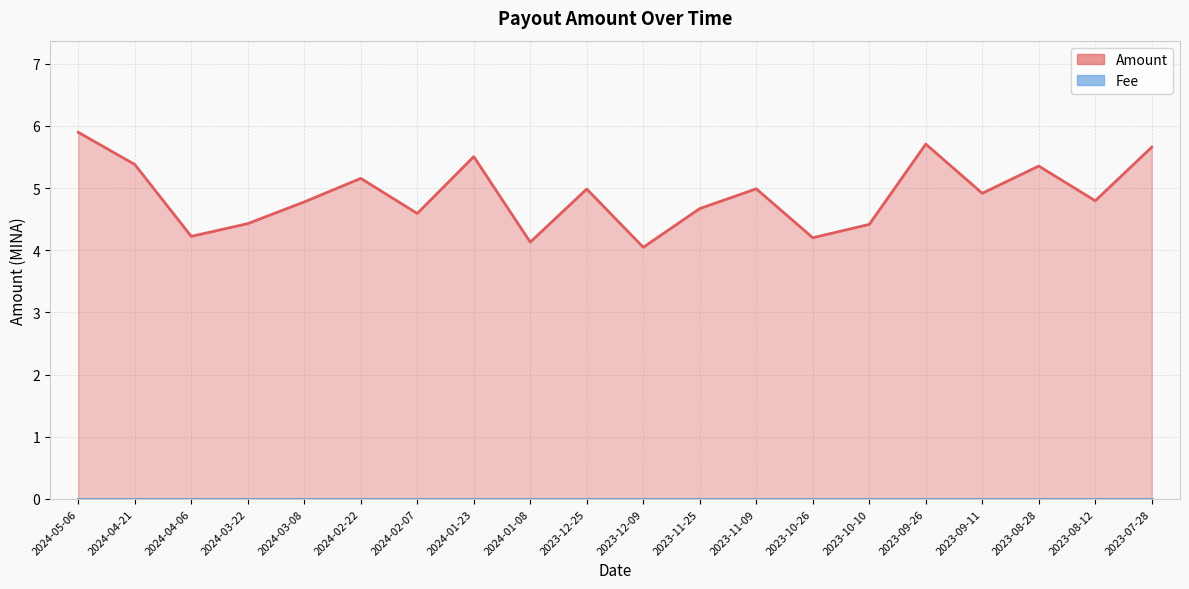

True or false: Fee (line) and Amount (line) cross at least once.

False